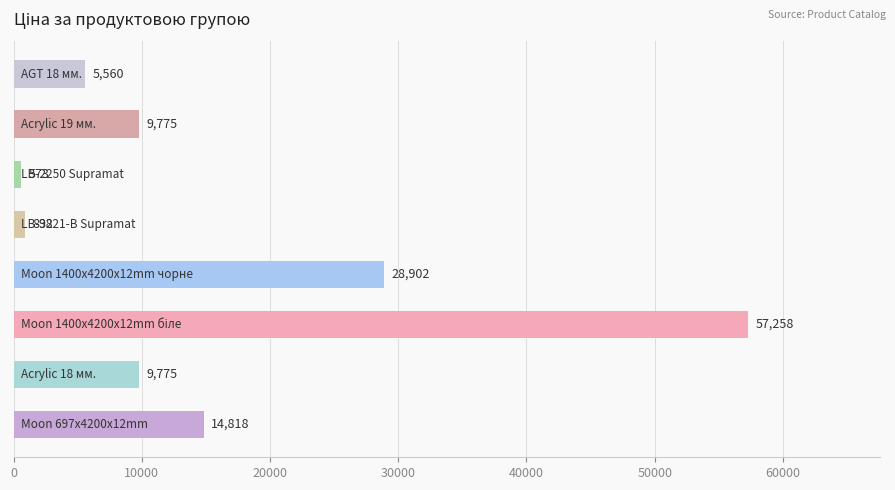

What is the smallest value displayed?

572.7